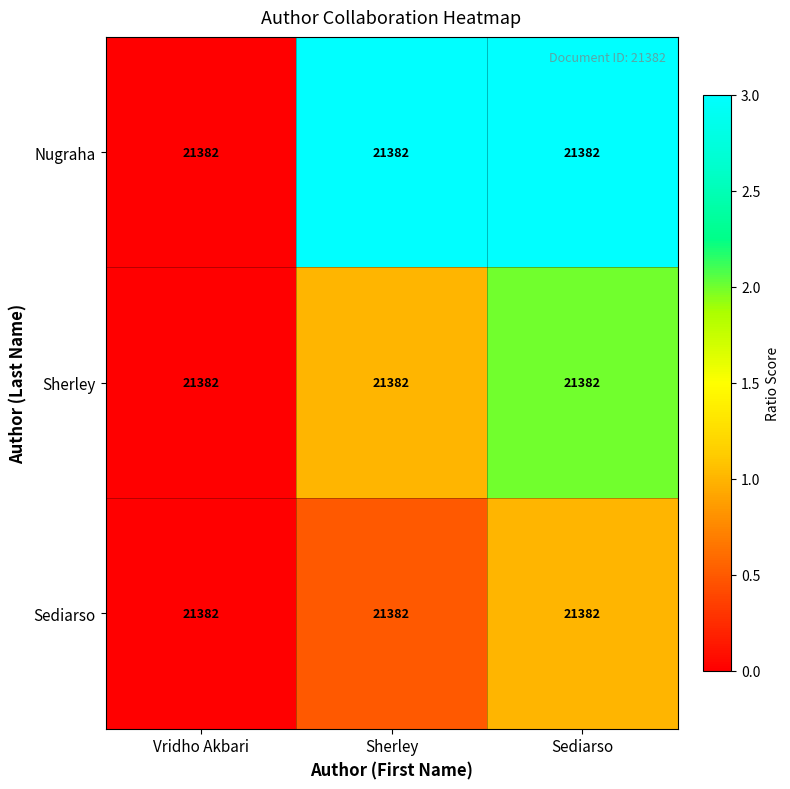

Reading left to right, list all the values displayed in this chart.

Nugraha: Vridho Akbari=21382.0	Sherley=21382.0	Sediarso=21382.0
Sherley: Vridho Akbari=21382.0	Sherley=21382.0	Sediarso=21382.0
Sediarso: Vridho Akbari=21382.0	Sherley=21382.0	Sediarso=21382.0